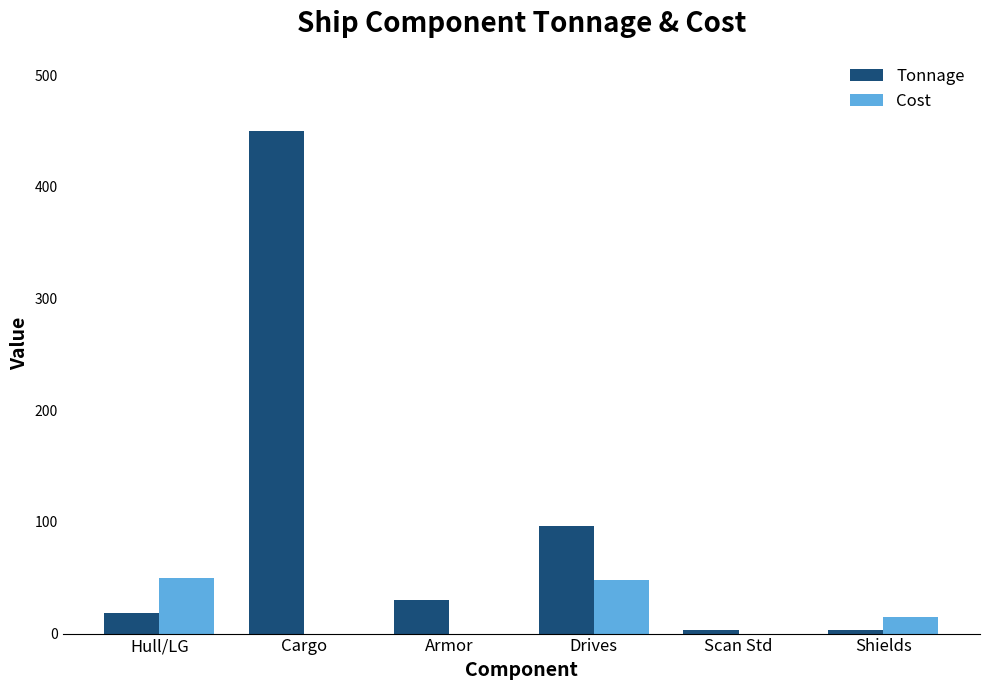

What is the sum of the Cost values at Drives and Hull/LG?

98